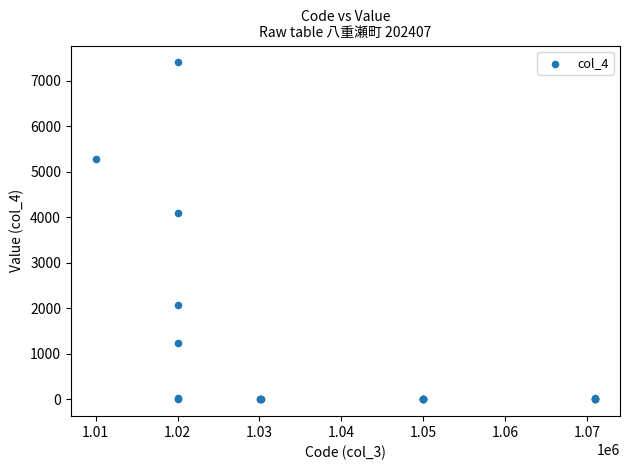

What Y value in the scatter plot is closest to 3699?

4090